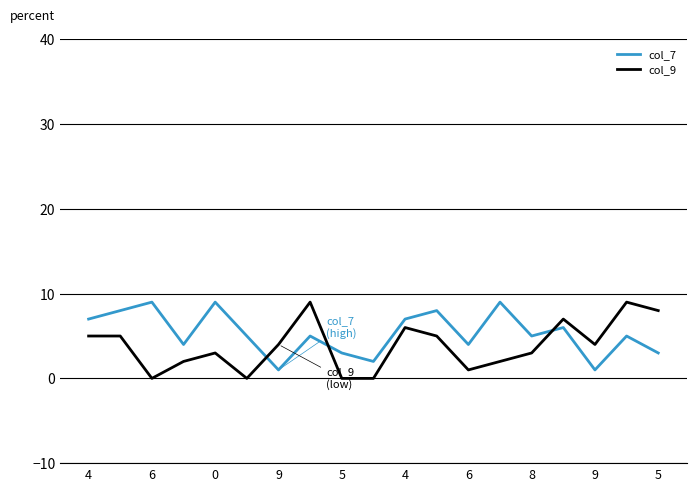

What is the difference between the second highest and second lowest values in the col_7 series?

8